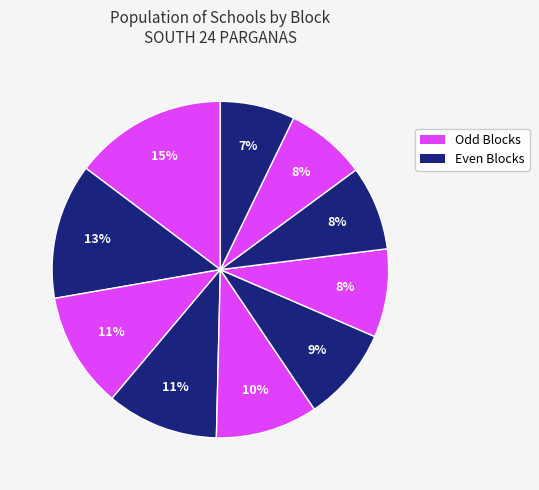

Is there any slice that represents more than half of the pie?

No